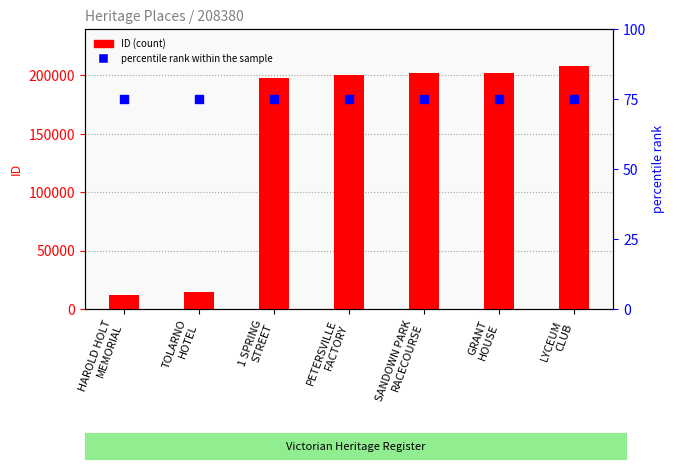

At which category is the sum across all series the highest?

LYCEUM
CLUB